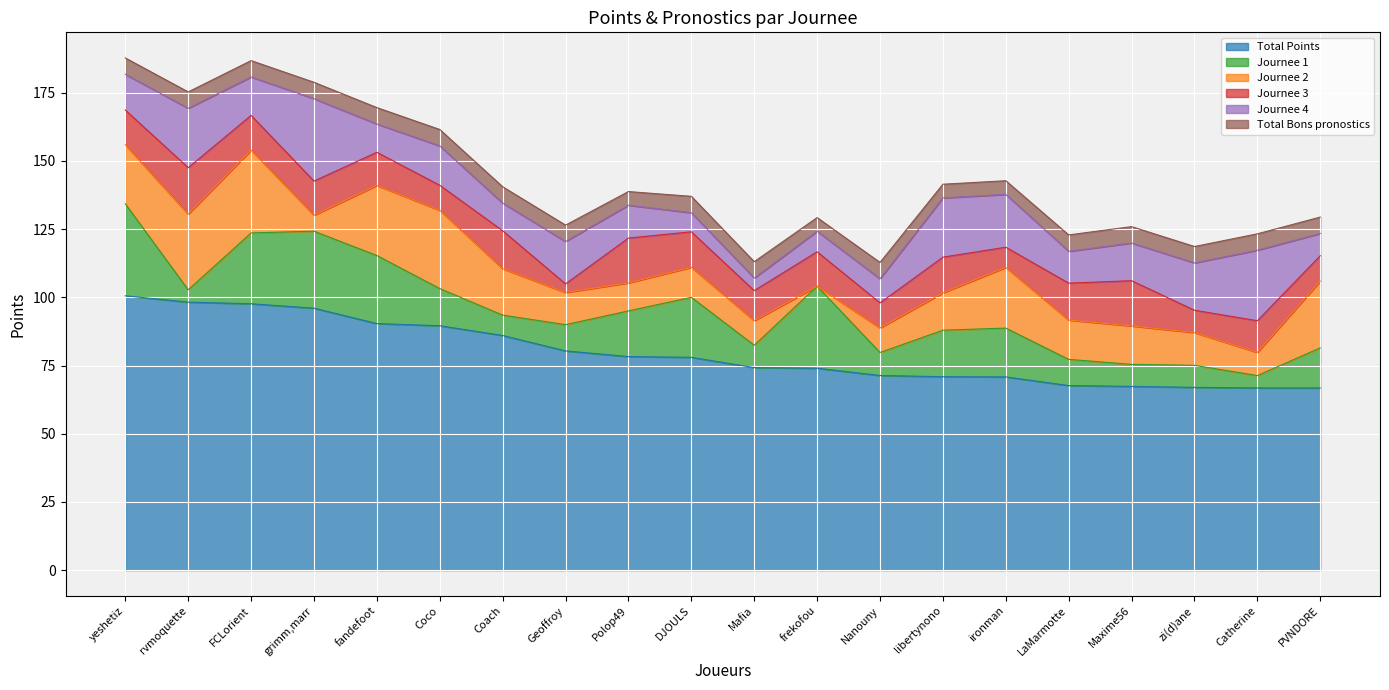

True or false: Journee 2 and Total Points cross at least once.

False